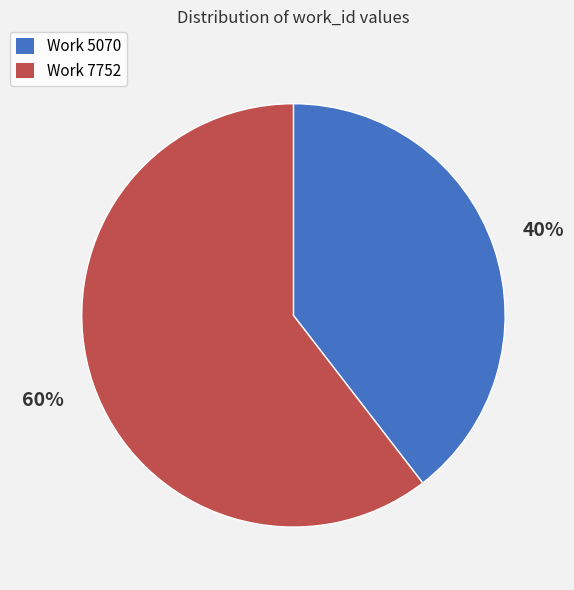

How many segments does this pie chart have?

2